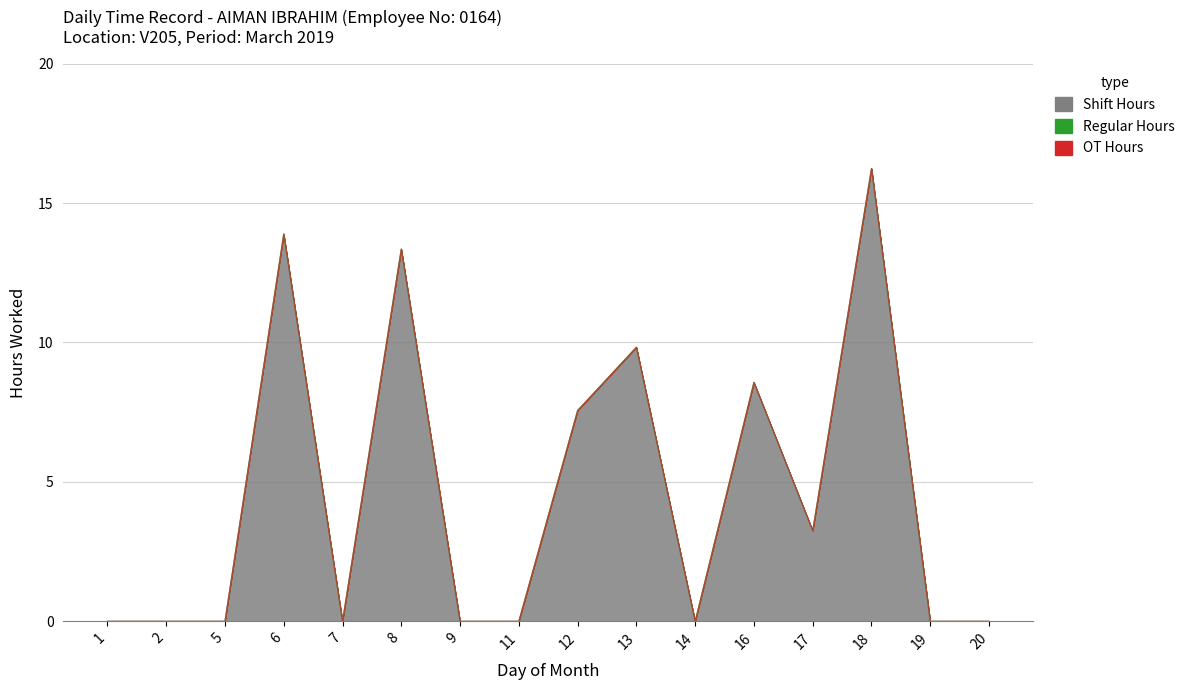

At which label is OT Hours closest to 0?

1